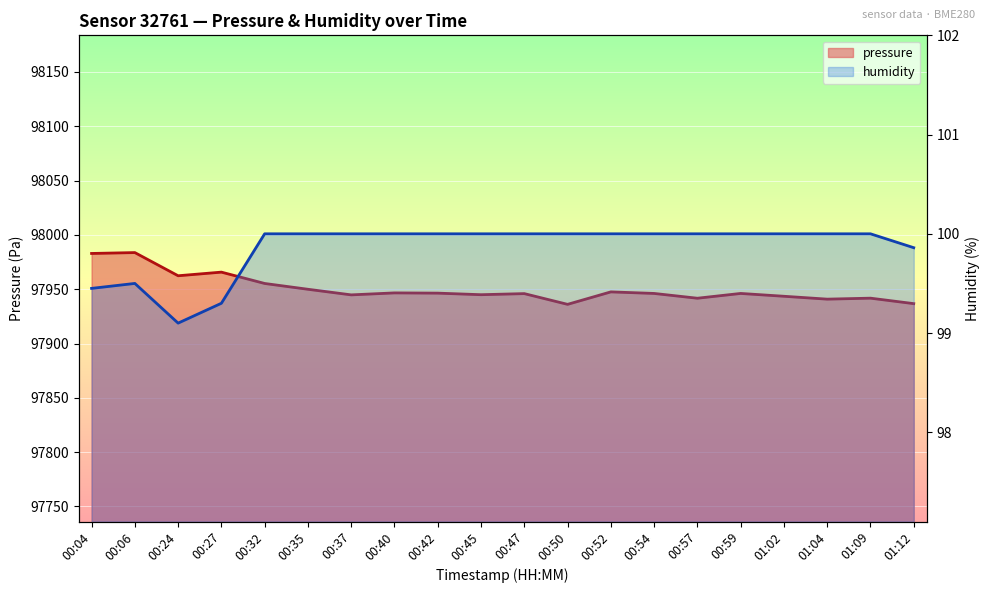

How many series are shown in this chart?

2